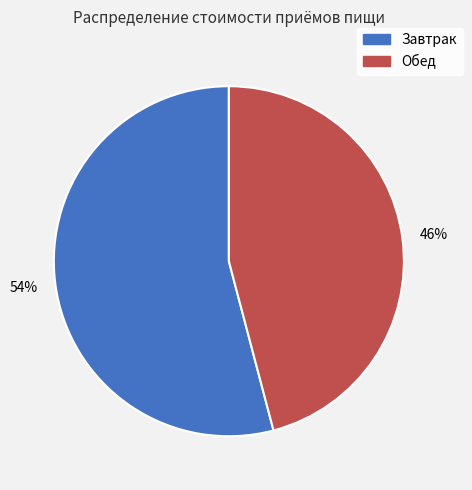

To the nearest percent, what portion does Обед represent?

46%